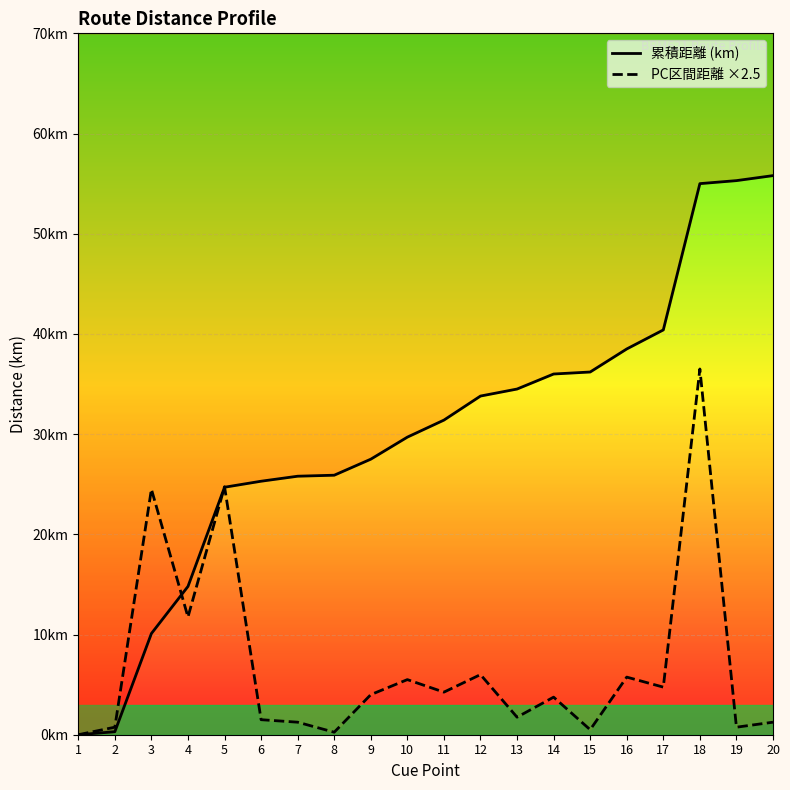

Is this an area chart (filled region under the line)?

No